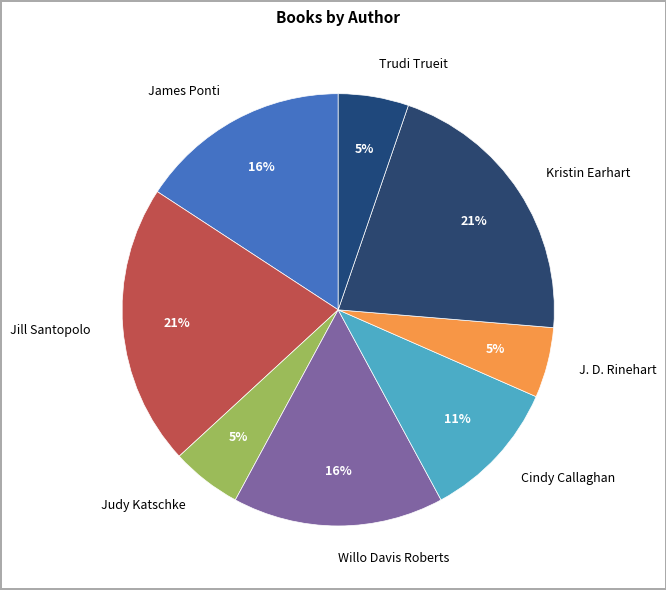

Combined, do Jill Santopolo and Judy Katschke account for over 50%?

No